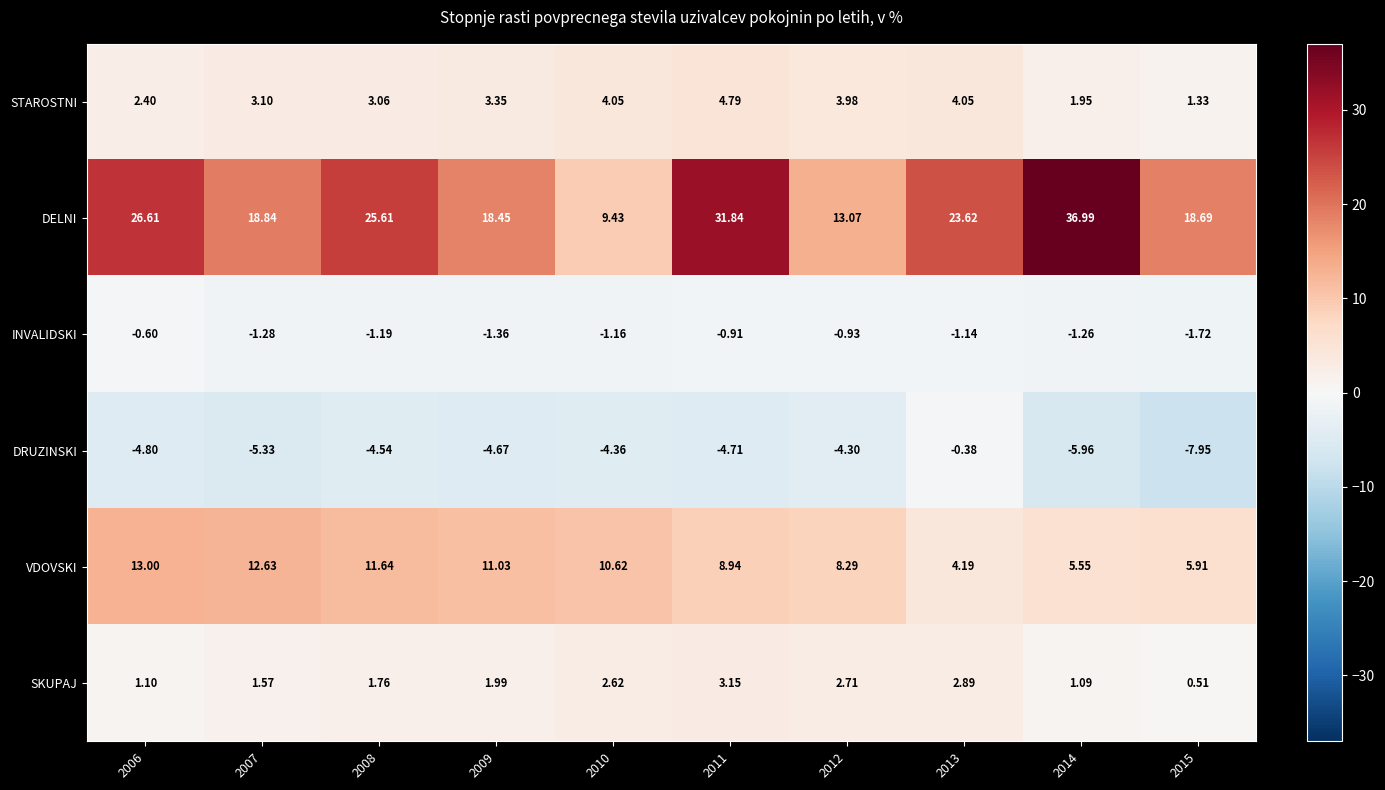

List the series in order of their peak value, lowest first.

INVALIDSKI, DRUZINSKI, SKUPAJ, STAROSTNI, VDOVSKI, DELNI